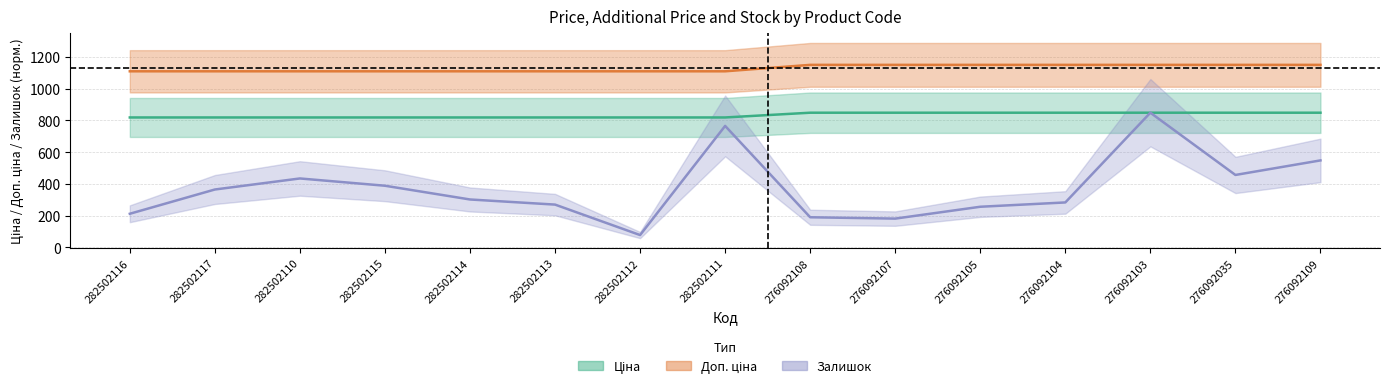

How many data points in Залишок are above 302?

8